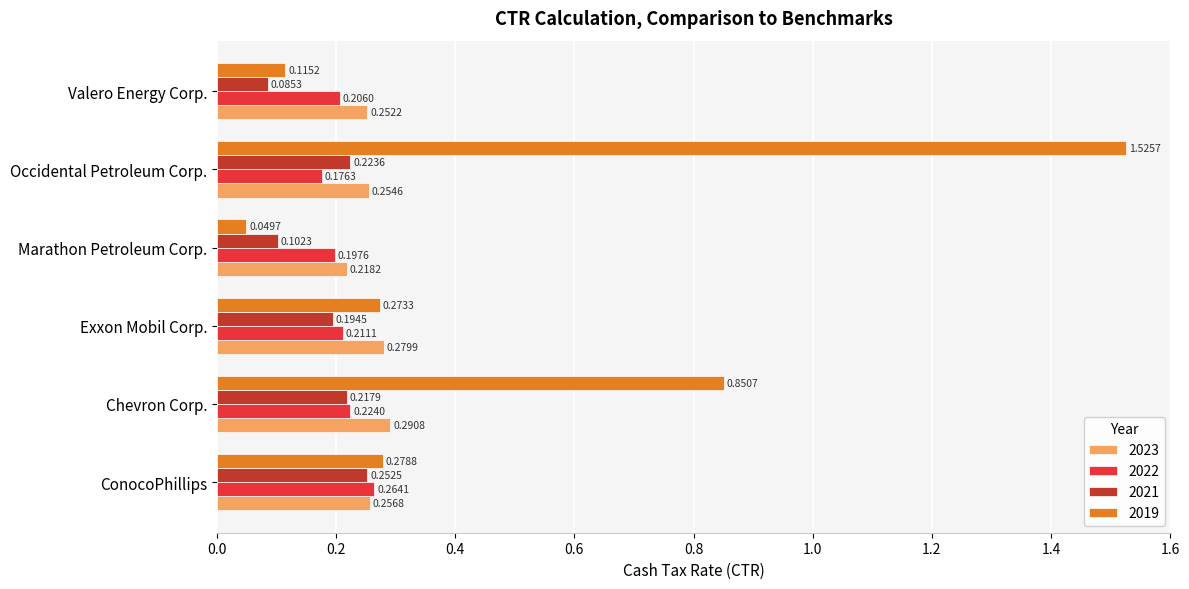

What is the sum of the 2022 values at ConocoPhillips and Exxon Mobil Corp.?

0.5